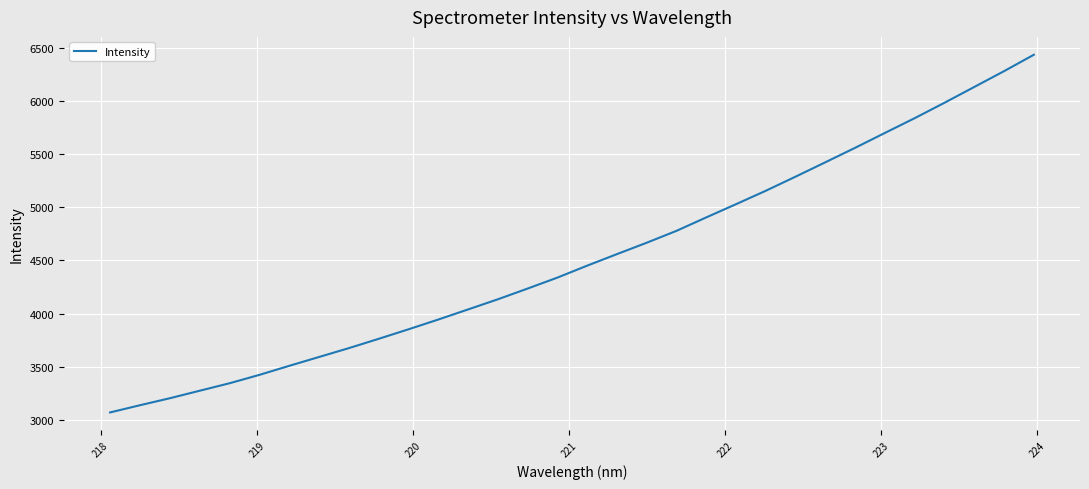

What is the difference between the maximum and minimum values?

3361.5